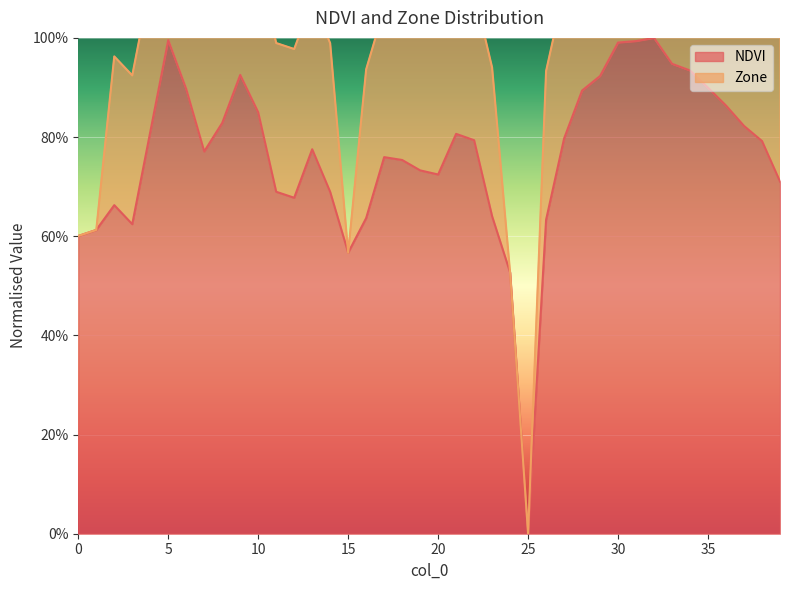

List the labels in order of value, smallest first.

25, 24, 15, 0, 1, 3, 26, 16, 23, 2, 12, 14, 11, 39, 20, 19, 18, 17, 7, 13, 38, 22, 27, 21, 4, 37, 8, 10, 36, 28, 6, 35, 29, 9, 34, 33, 30, 31, 5, 32